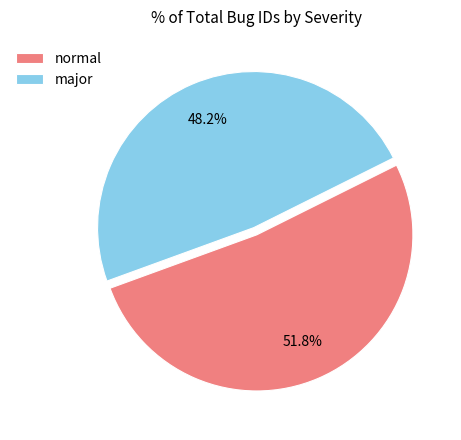

How many slices are in this pie chart?

2